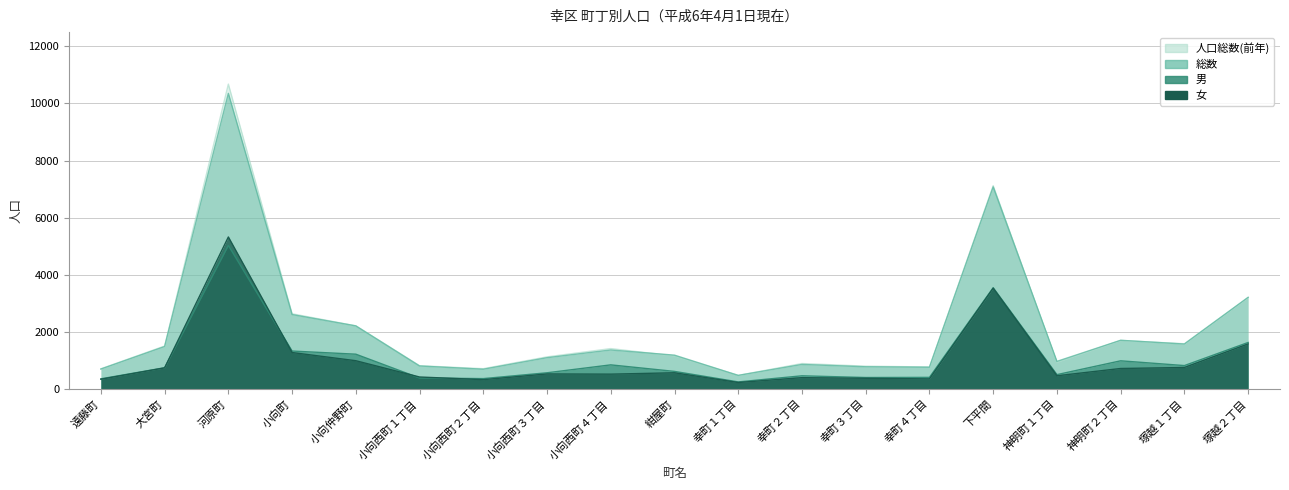

How many data points in 総数 are less than 1186?

9